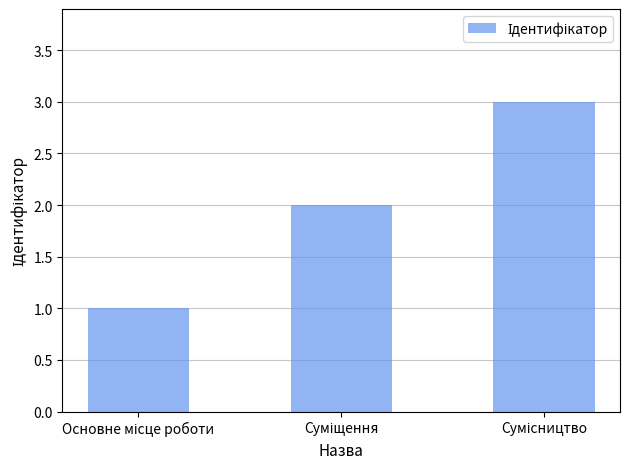

What is the difference between the maximum and minimum values?

2